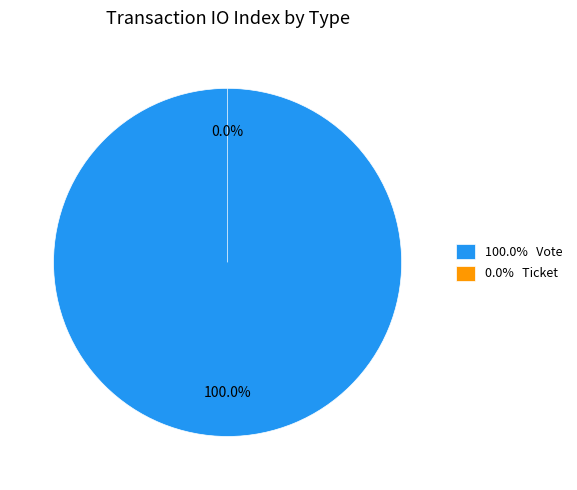

Count the number of slices in the pie.

2